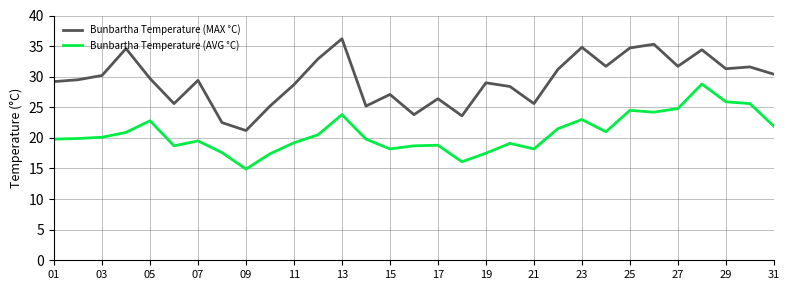

What is the difference between the maximum and minimum values in the Bunbartha Temperature (AVG °C) series?

13.9